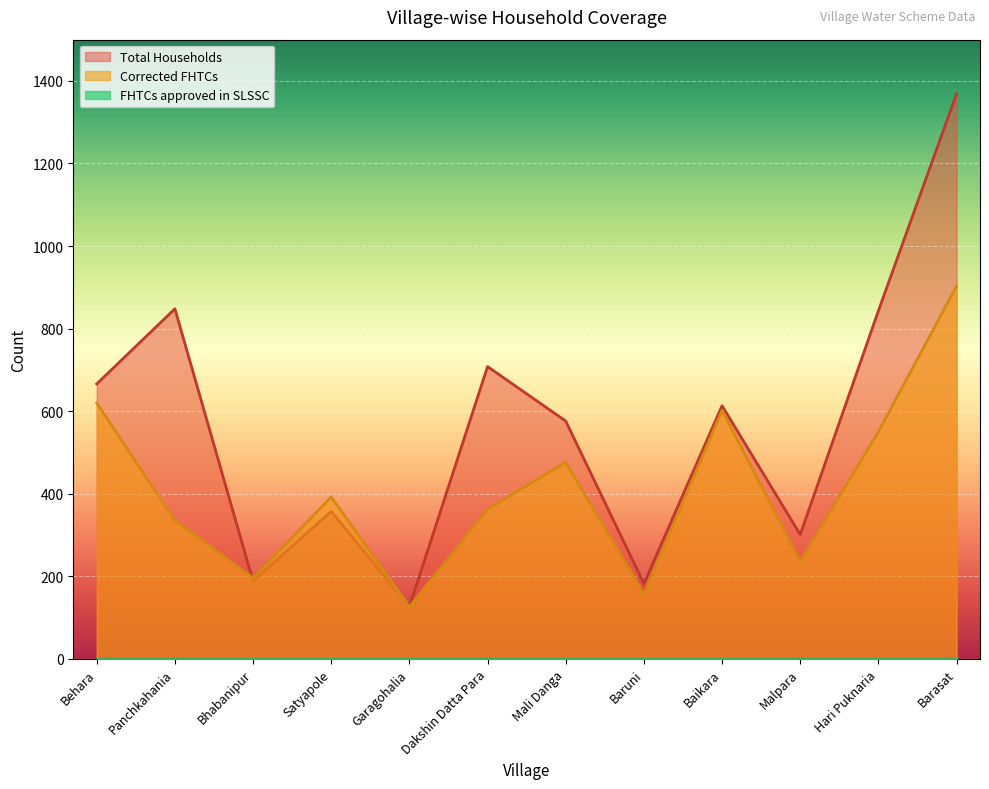

What position from the right is Dakshin Datta Para?

7